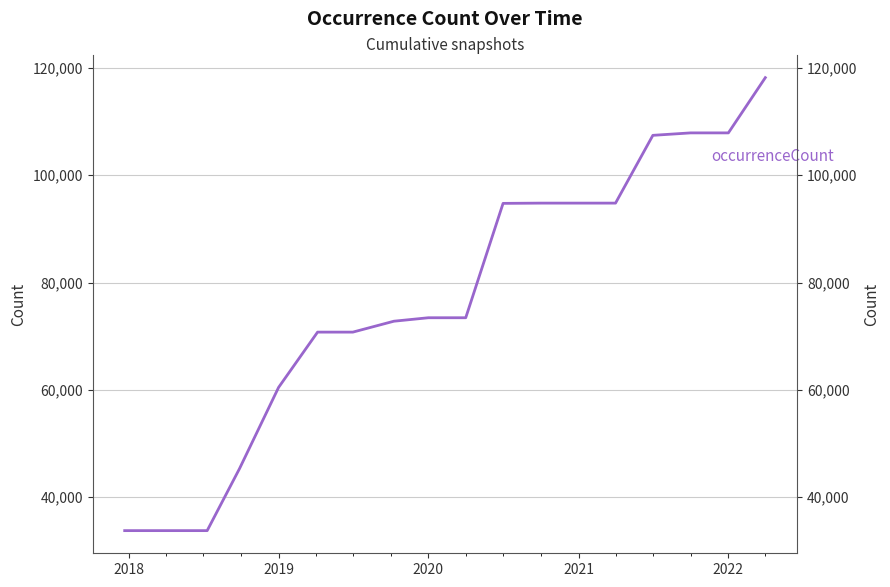

How many distinct data groups are displayed?

1